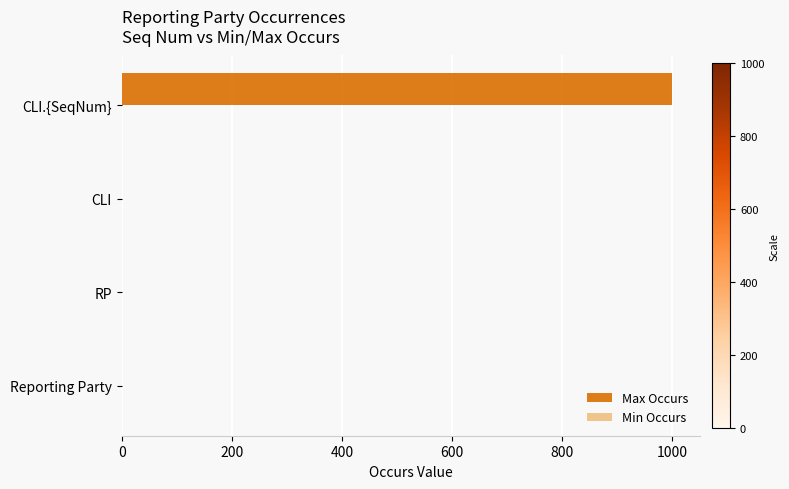

At which category is the sum across all series the highest?

CLI.{SeqNum}